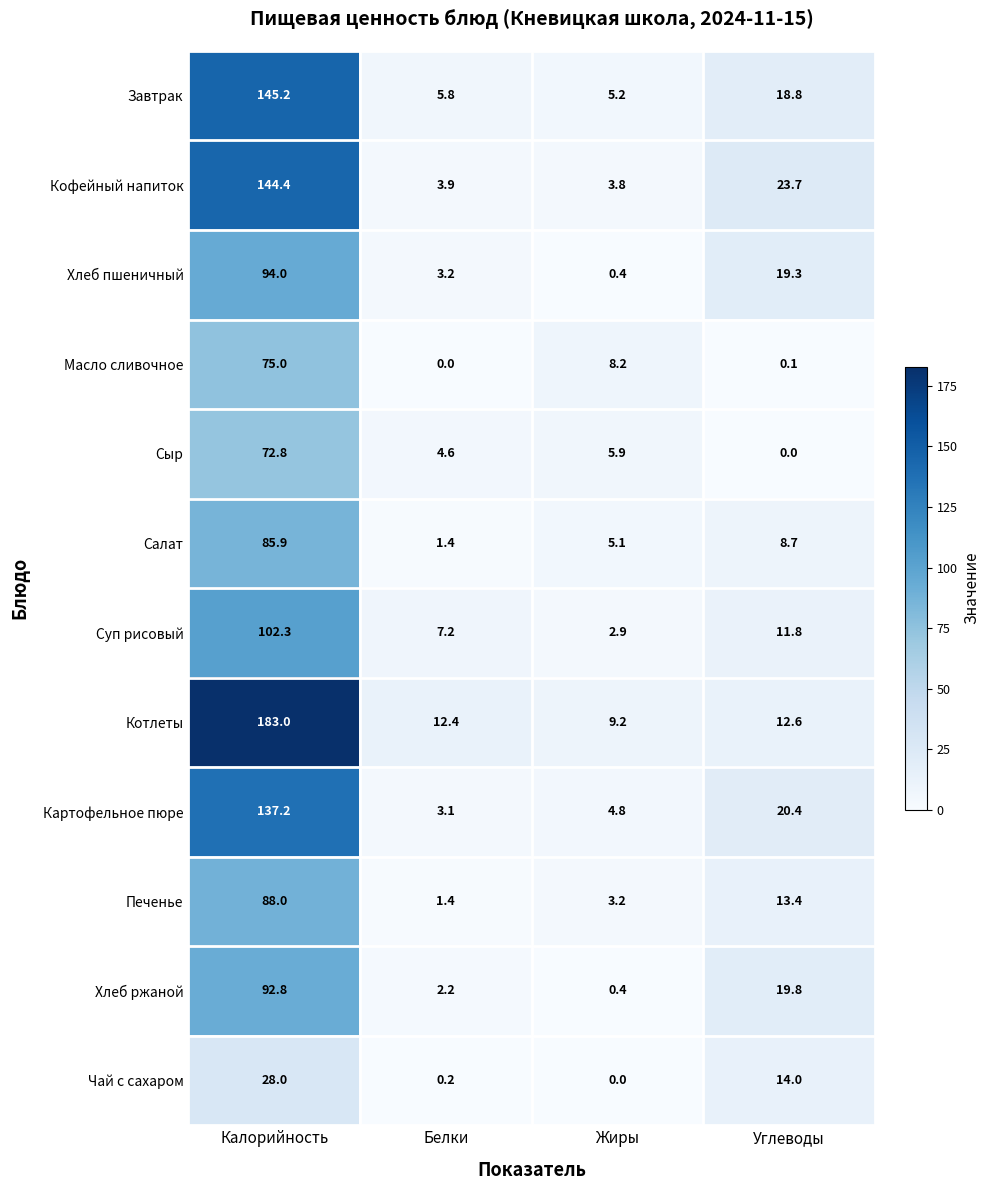

What is the difference between the highest and lowest values at Жиры?

9.2